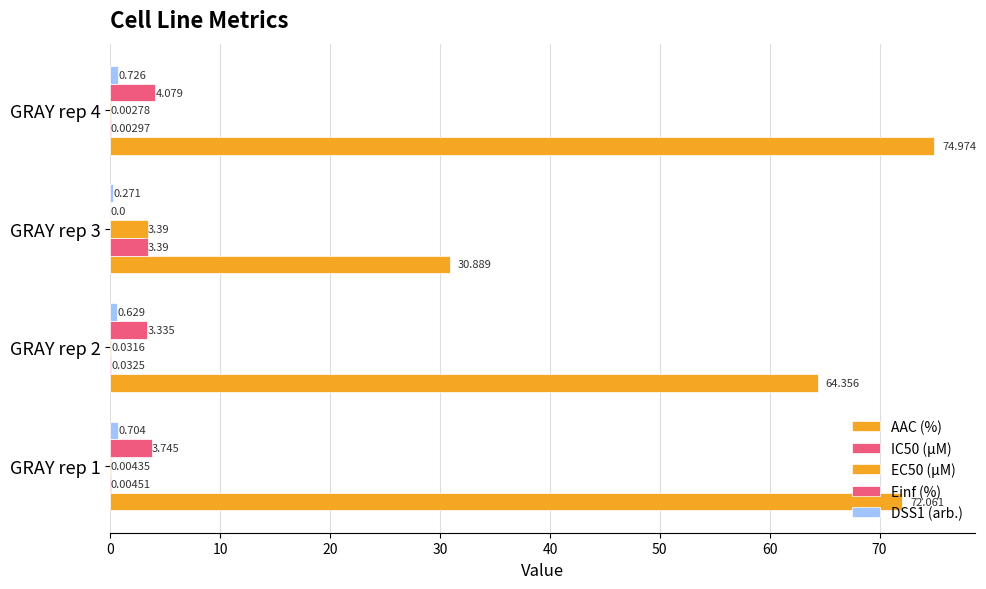

Count the number of categories in the chart.

4